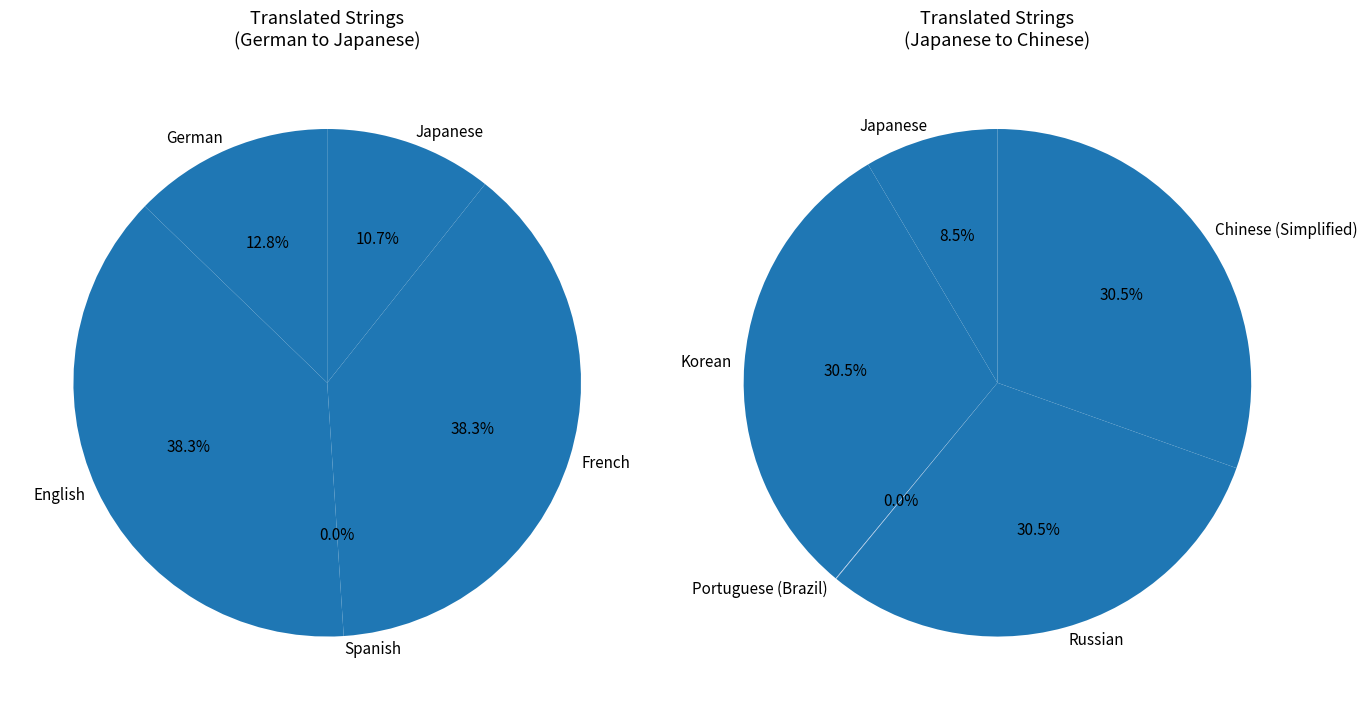

Rank the categories by value from lowest to highest.

Spanish, Portuguese (Brazil), Japanese, German, Chinese (Simplified), English, French, Korean, Russian